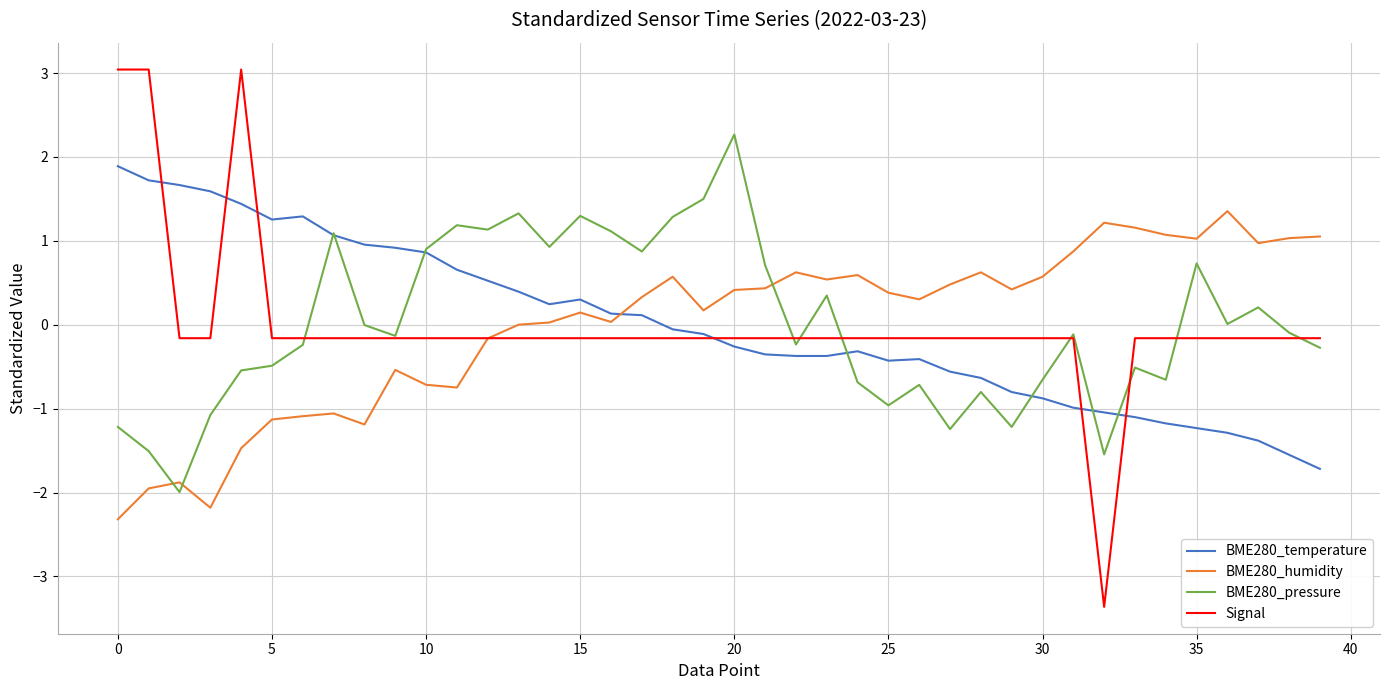

Which series has the widest spread of values?

Signal